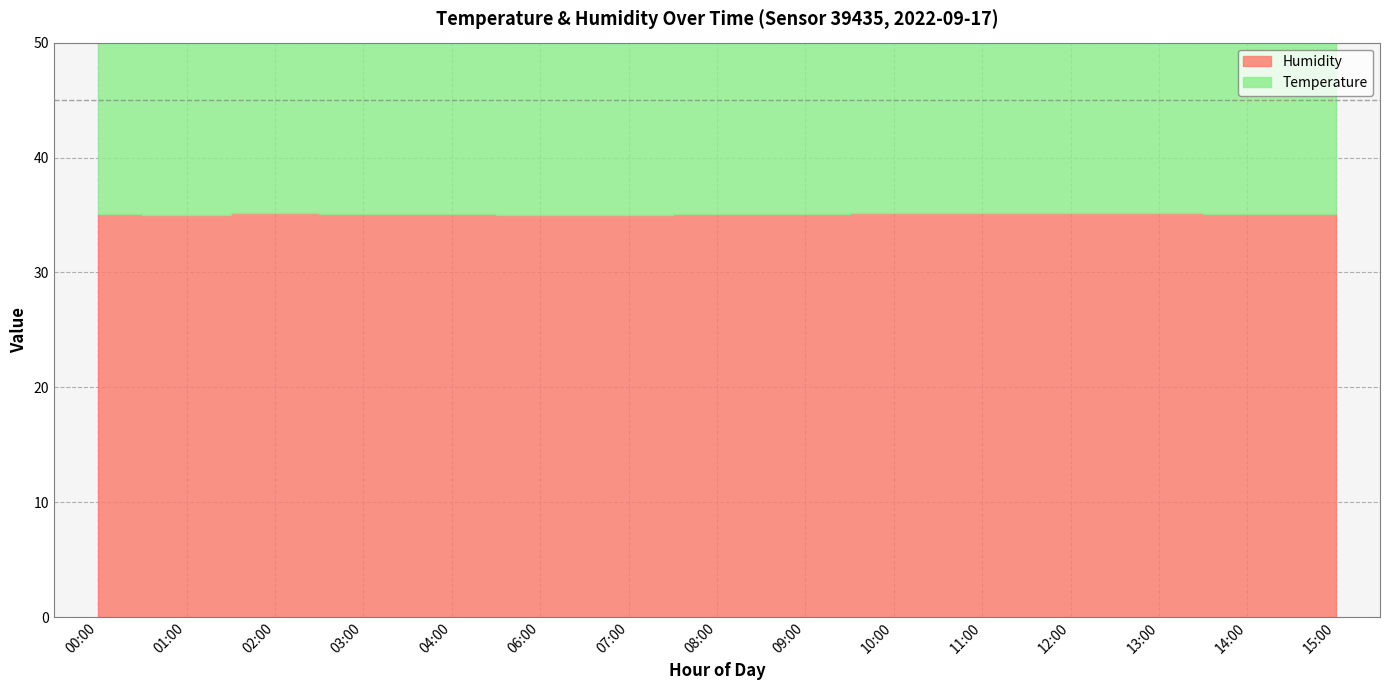

How many values in the Humidity series exceed 35?

13